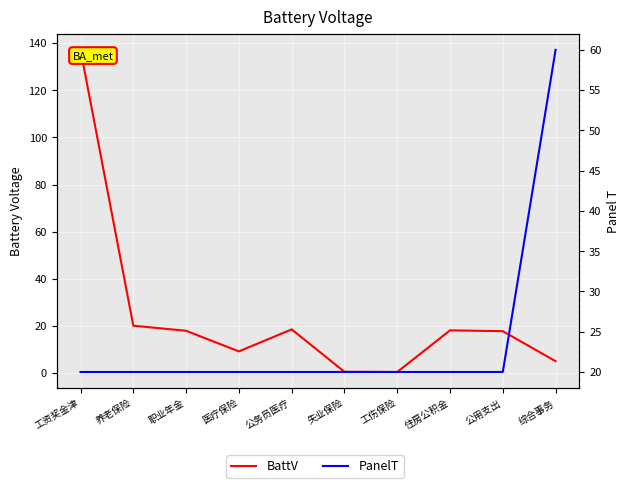

What is the value of the PanelT point at the 3rd from the left?

20.0